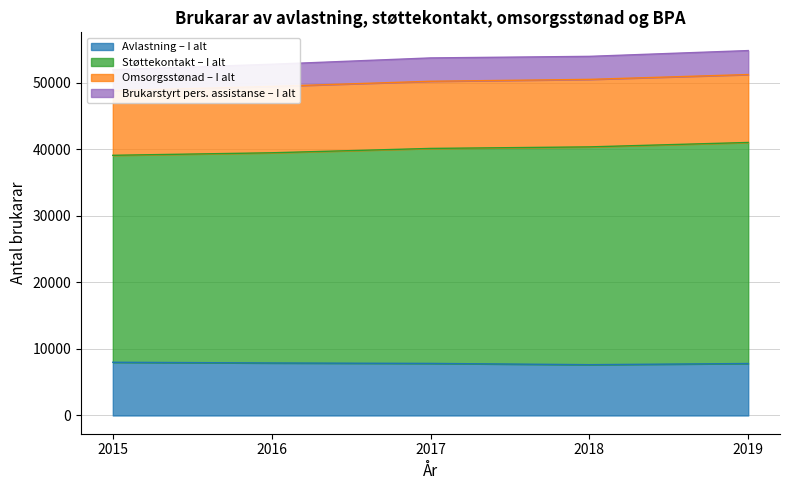

The value of Avlastning – I alt at 2018 is 7639. True or false?

True